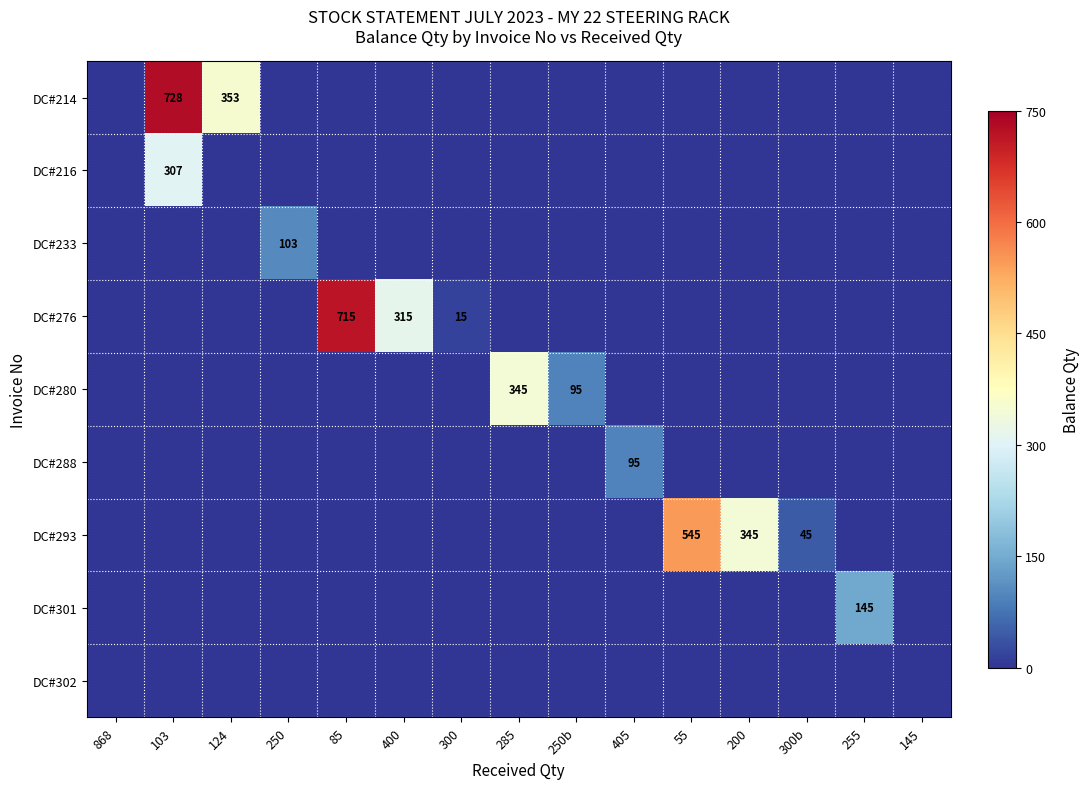

How many distinct data groups are displayed?

9